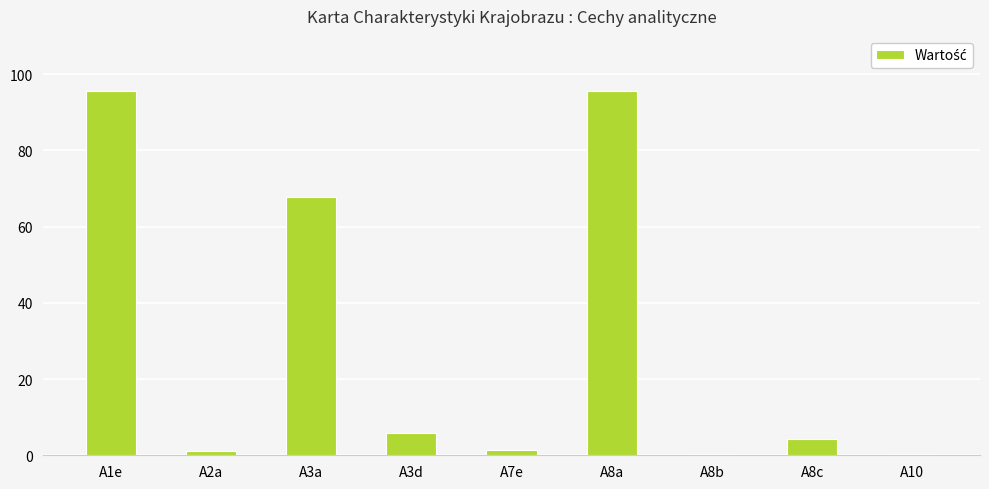

Where is the data nearest to the value 47?

A3a